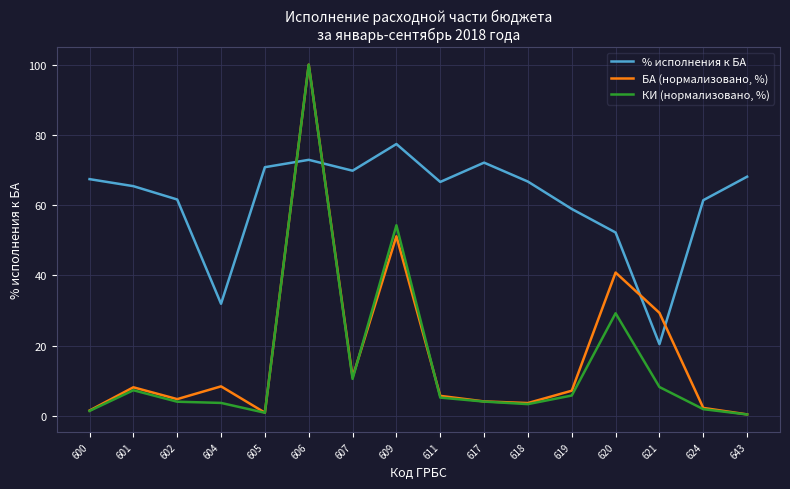

What is the difference between the highest and lowest values at 609?

26.3